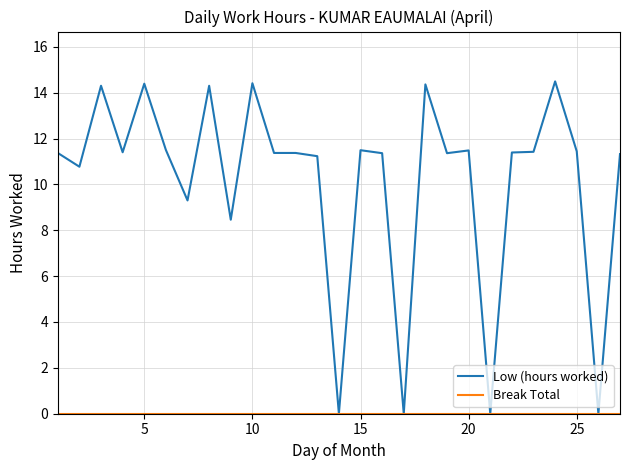

At how many categories does at least one series exceed 4?

23